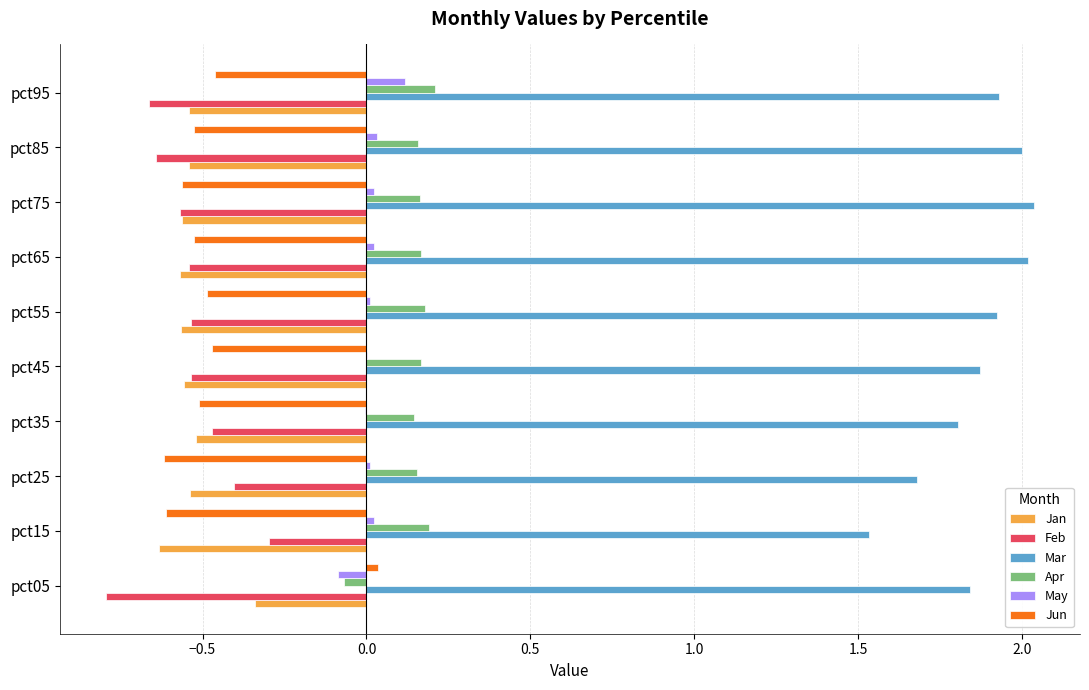

Is it true that May equals 0.0 at pct75?

True